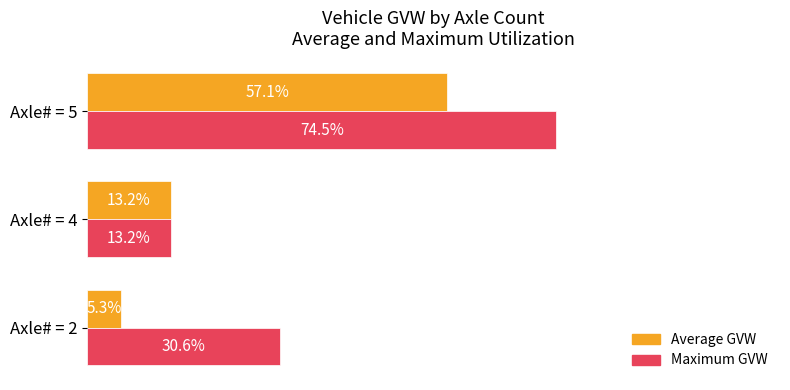

Which series has the widest spread of values?

Maximum GVW